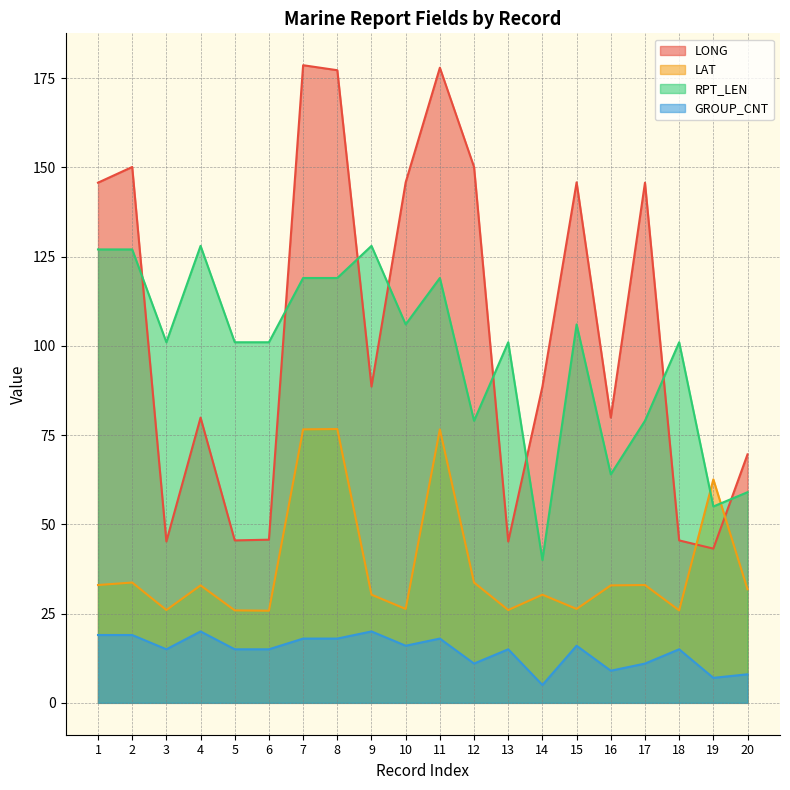

The value of GROUP_CNT at 12 is 17.7. True or false?

False